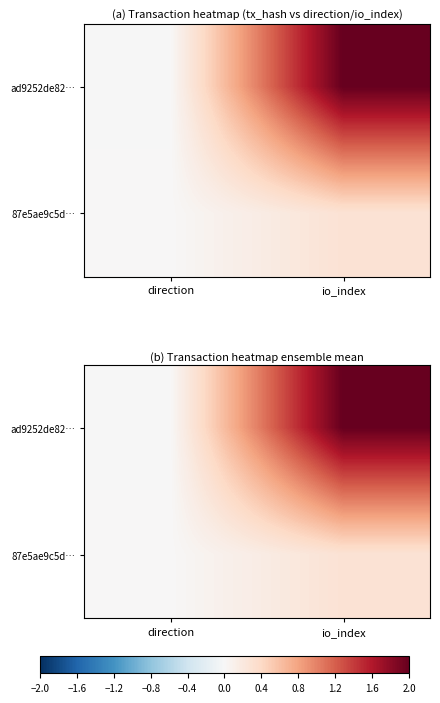

The ad9252de82… series shows 2.0 at io_index. True or false?

True